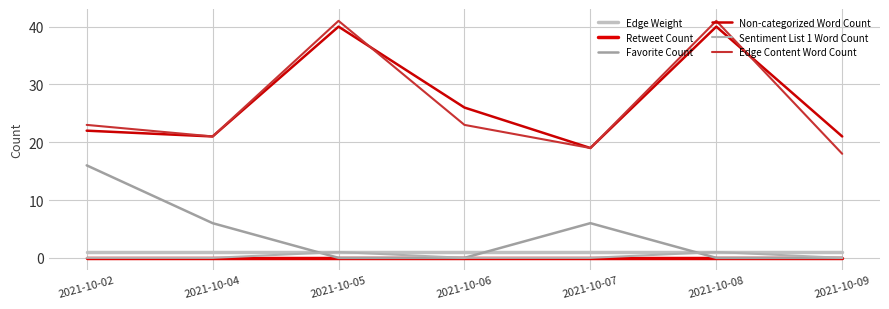

Which series has the widest spread of values?

Edge Content Word Count